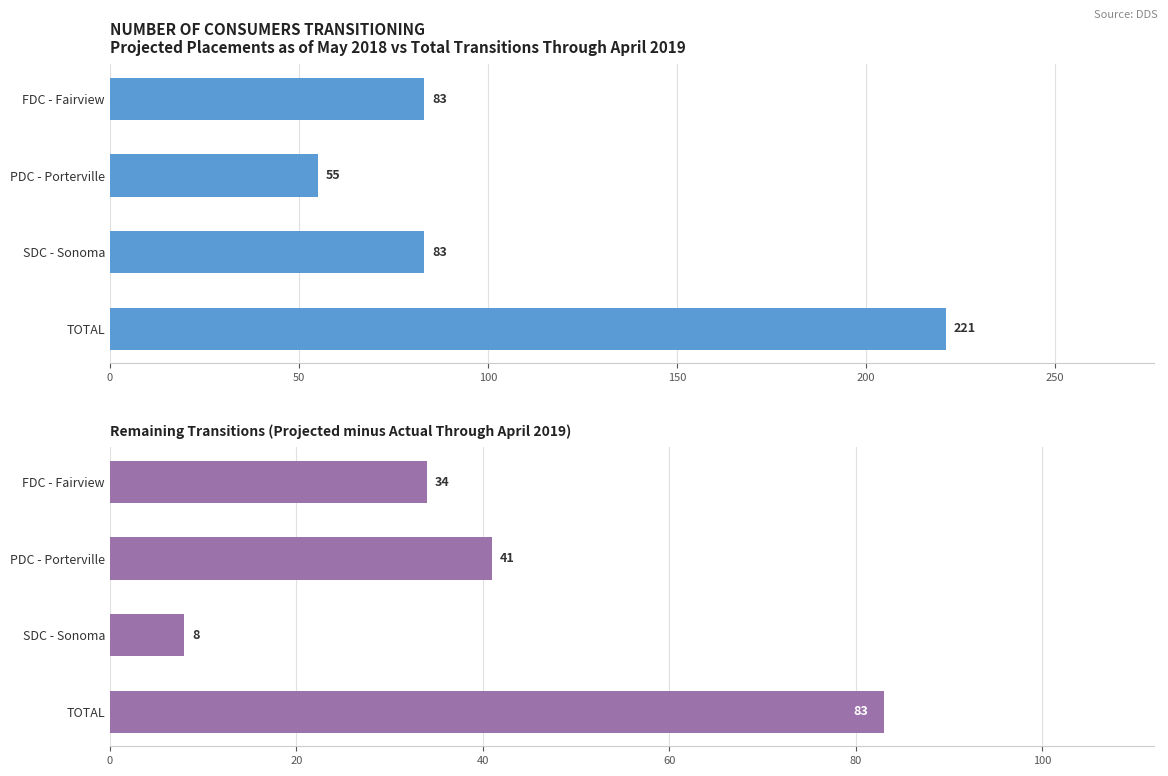

What is the value of the Projected bar at the 4th from the left?

221